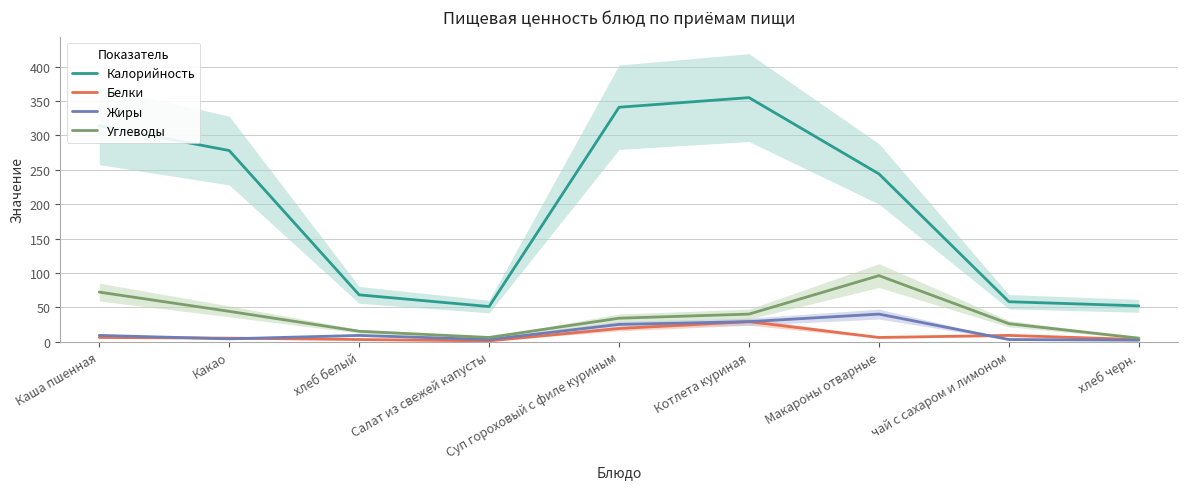

True or false: Углеводы has more than 1 points higher than both neighbors.

False